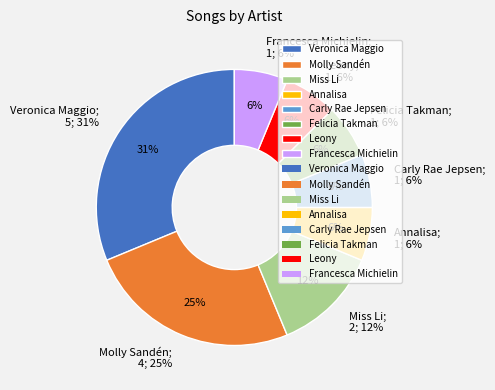

What percentage is the Carly Rae Jepsen slice, to the nearest percent?

6%